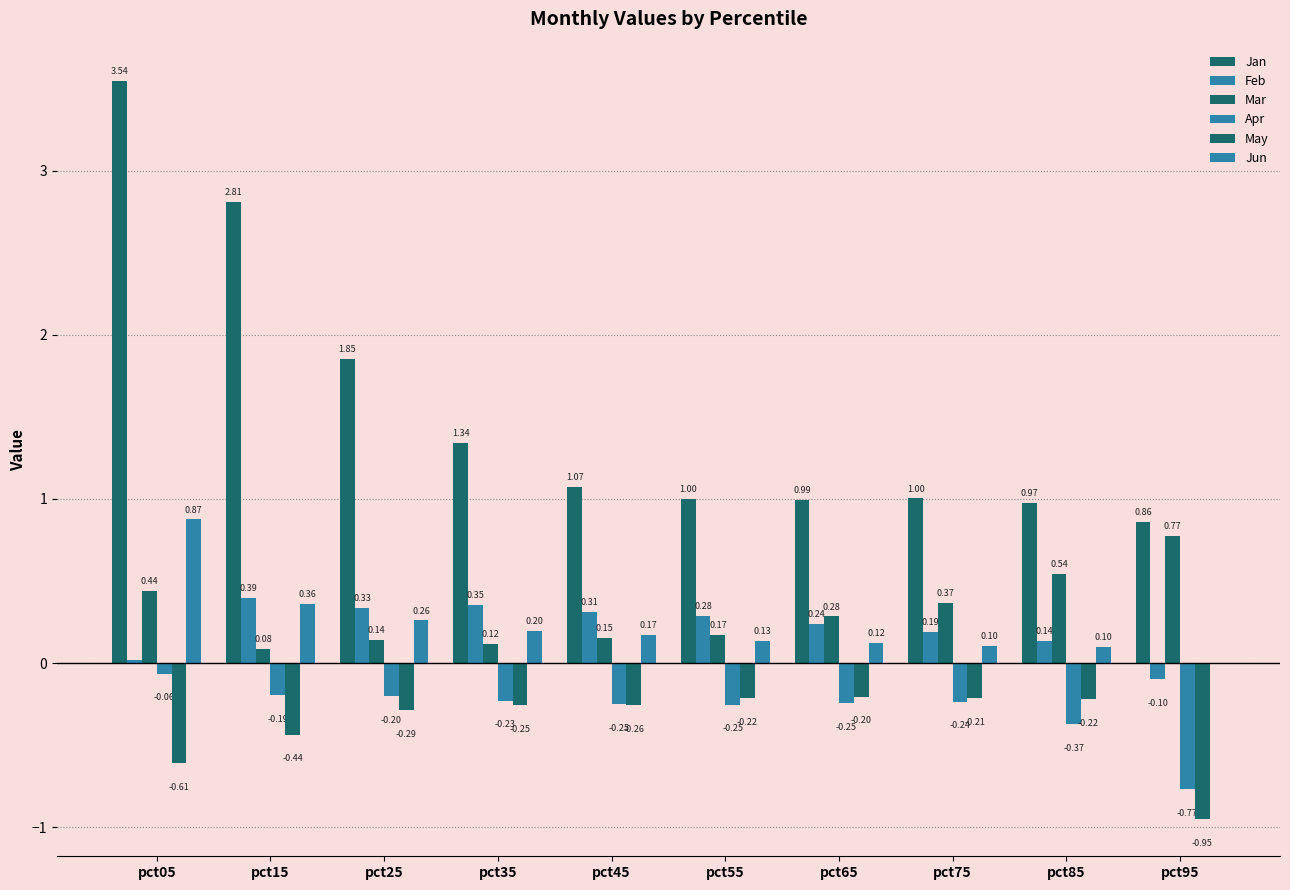

Reading left to right, what are all the values shown in this chart?

Jan: pct05=3.5	pct15=2.8	pct25=1.9	pct35=1.3	pct45=1.1	pct55=1.0	pct65=1.0	pct75=1.0	pct85=1.0	pct95=0.9
Feb: pct05=0.0	pct15=0.4	pct25=0.3	pct35=0.4	pct45=0.3	pct55=0.3	pct65=0.2	pct75=0.2	pct85=0.1	pct95=-0.1
Mar: pct05=0.4	pct15=0.1	pct25=0.1	pct35=0.1	pct45=0.2	pct55=0.2	pct65=0.3	pct75=0.4	pct85=0.5	pct95=0.8
Apr: pct05=-0.1	pct15=-0.2	pct25=-0.2	pct35=-0.2	pct45=-0.3	pct55=-0.3	pct65=-0.2	pct75=-0.2	pct85=-0.4	pct95=-0.8
May: pct05=-0.6	pct15=-0.4	pct25=-0.3	pct35=-0.3	pct45=-0.3	pct55=-0.2	pct65=-0.2	pct75=-0.2	pct85=-0.2	pct95=-1.0
Jun: pct05=0.9	pct15=0.4	pct25=0.3	pct35=0.2	pct45=0.2	pct55=0.1	pct65=0.1	pct75=0.1	pct85=0.1	pct95=-0.0